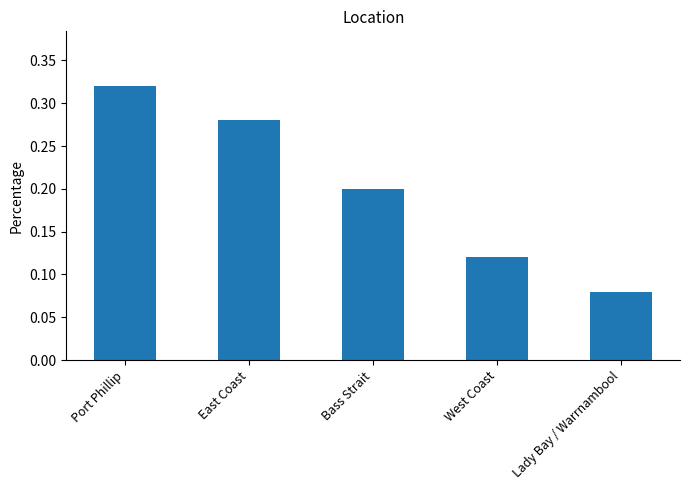

Count the number of categories in the chart.

5